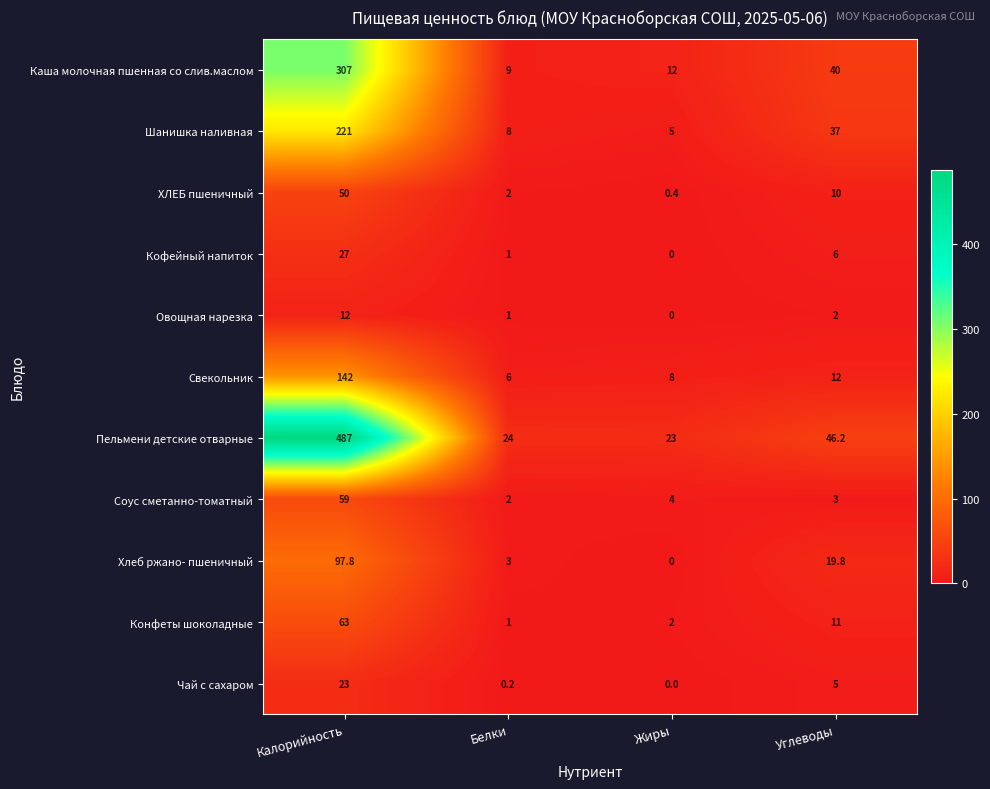

What is the difference between the second highest and minimum values in the ХЛЕБ пшеничный series?

9.6